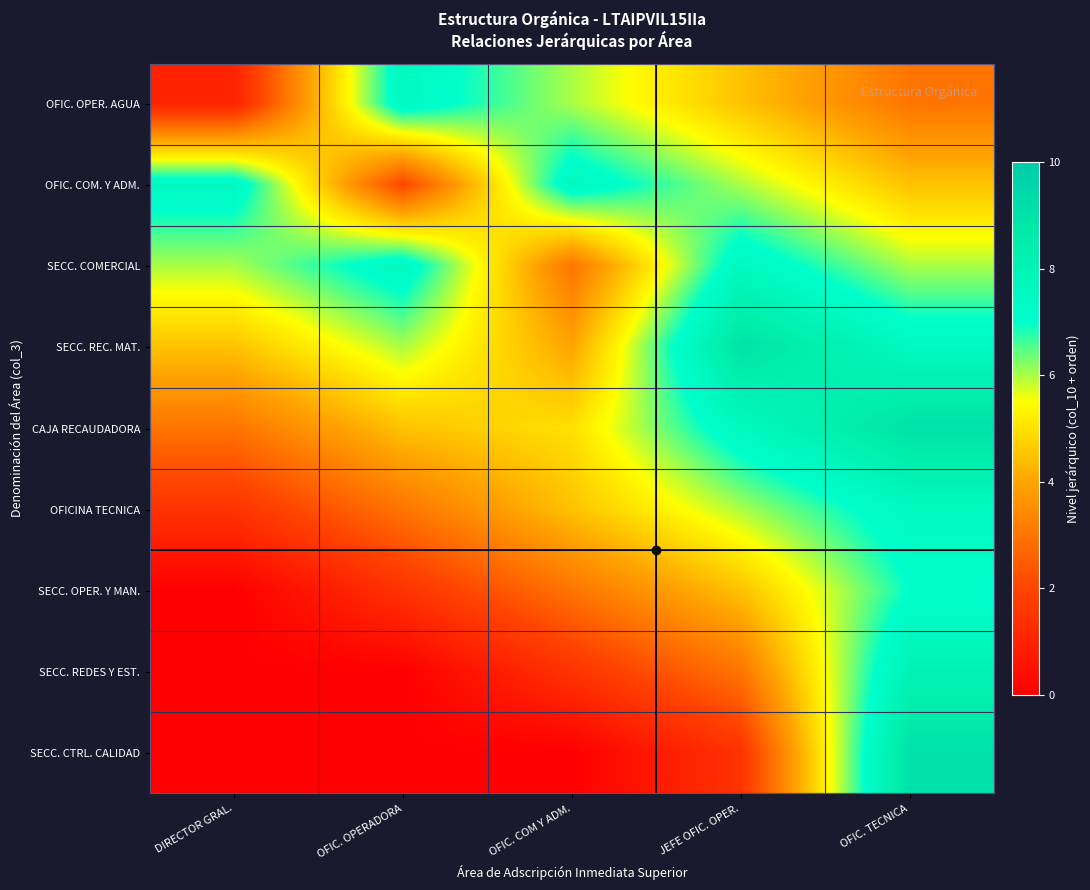

Which series has the largest range (max minus min)?

SECC. CTRL. CALIDAD